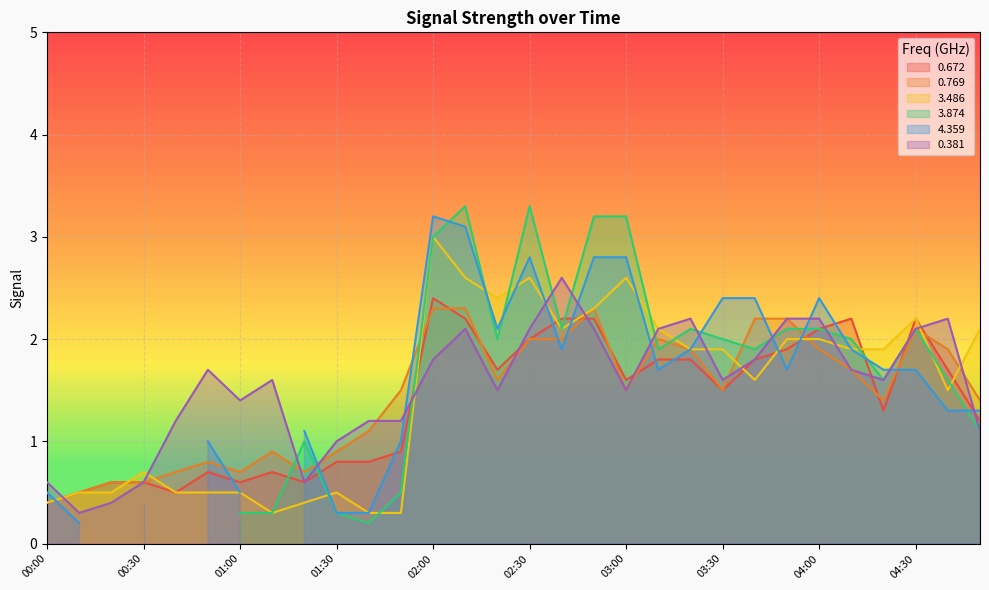

What is the sum of all 3.486 values?

44.1